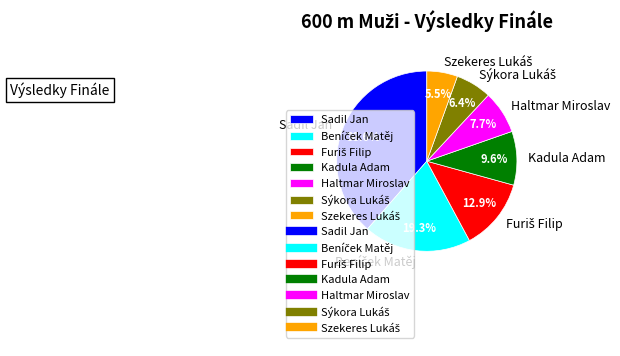

Combined, what portion of the pie is Kadula Adam and Sadil Jan?

48.2%